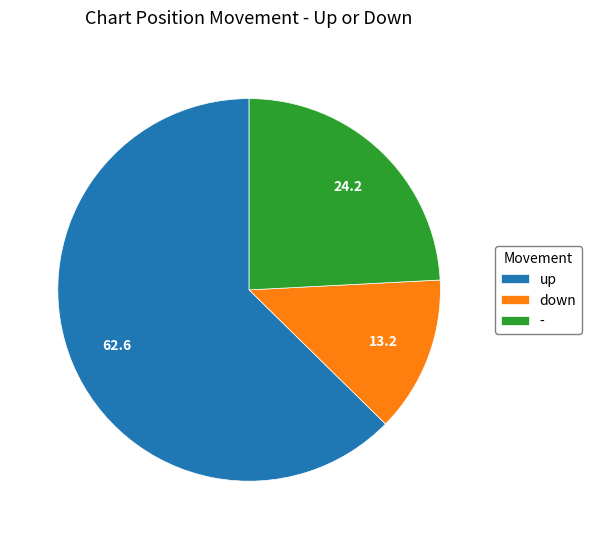

Rank the categories by value from lowest to highest.

down, -, up